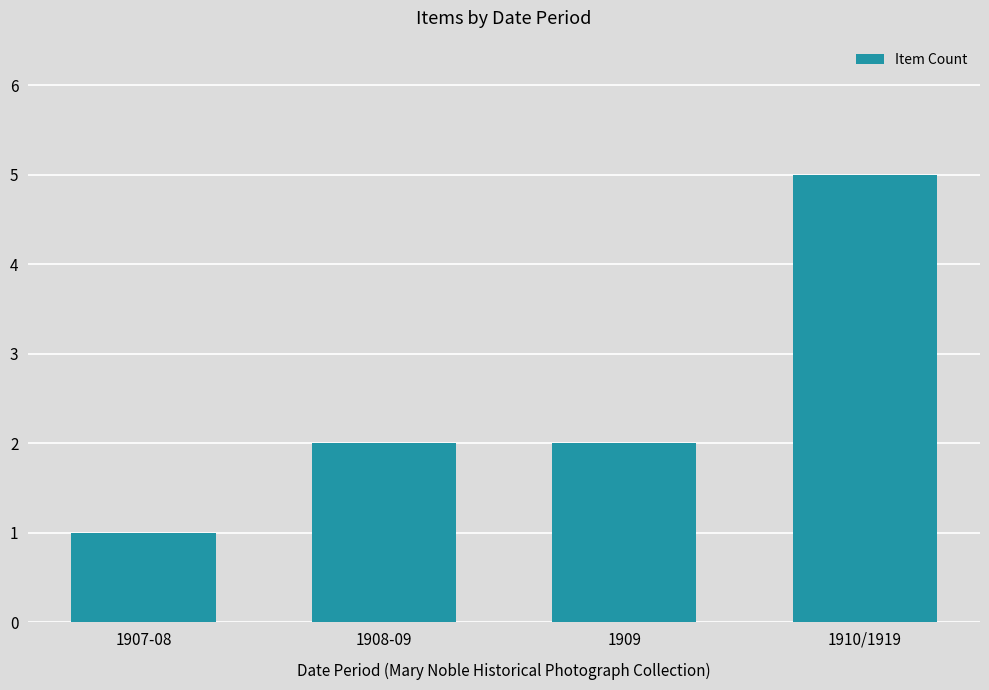

What is the label of the 1st bar from the right?

1910/1919